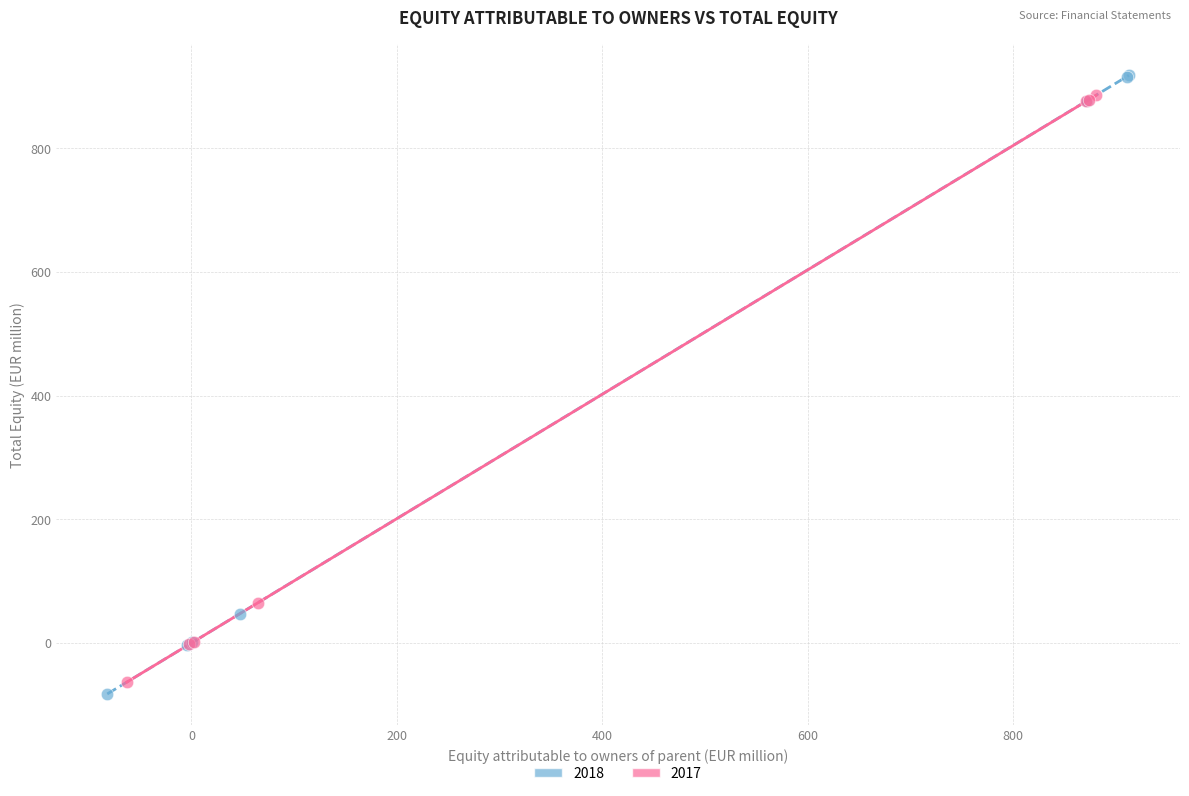

Which series has the widest spread of Y values?

2018